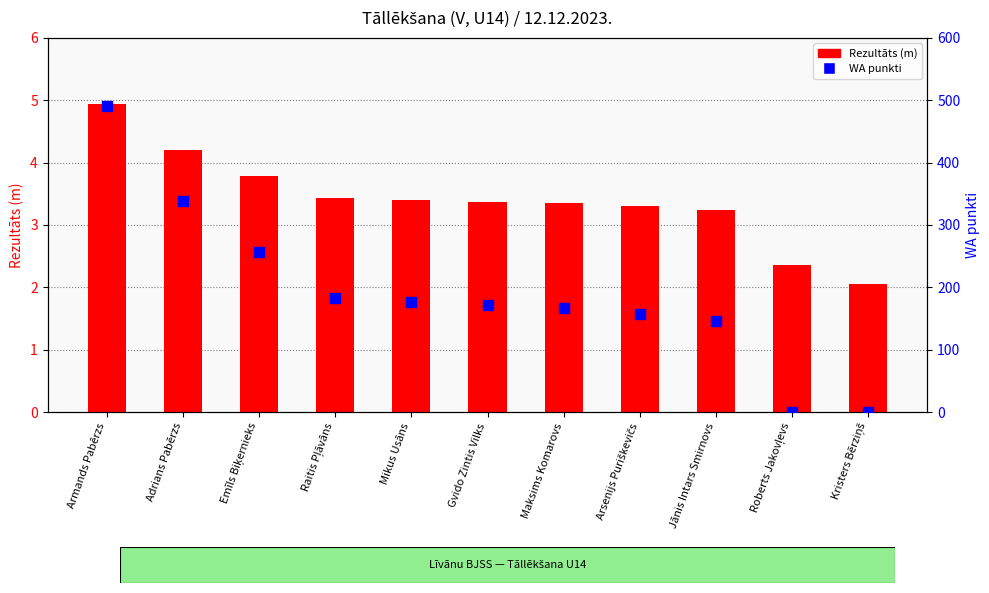

Which series has the largest Y range (max minus min)?

WA punkti